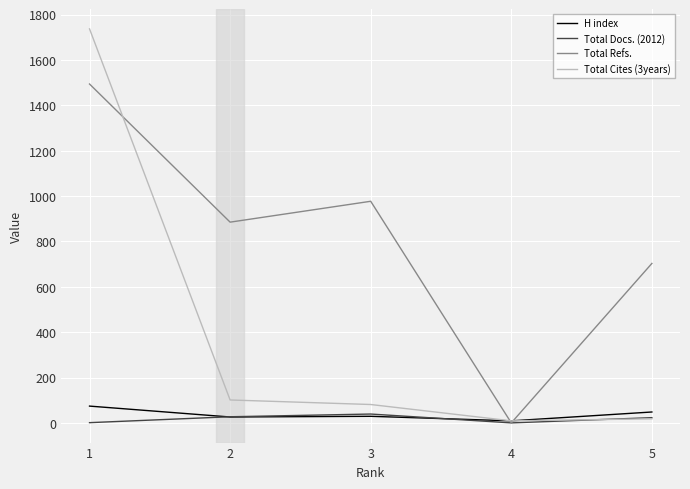

What value does the Total Cites (3years) series have at 5?

18